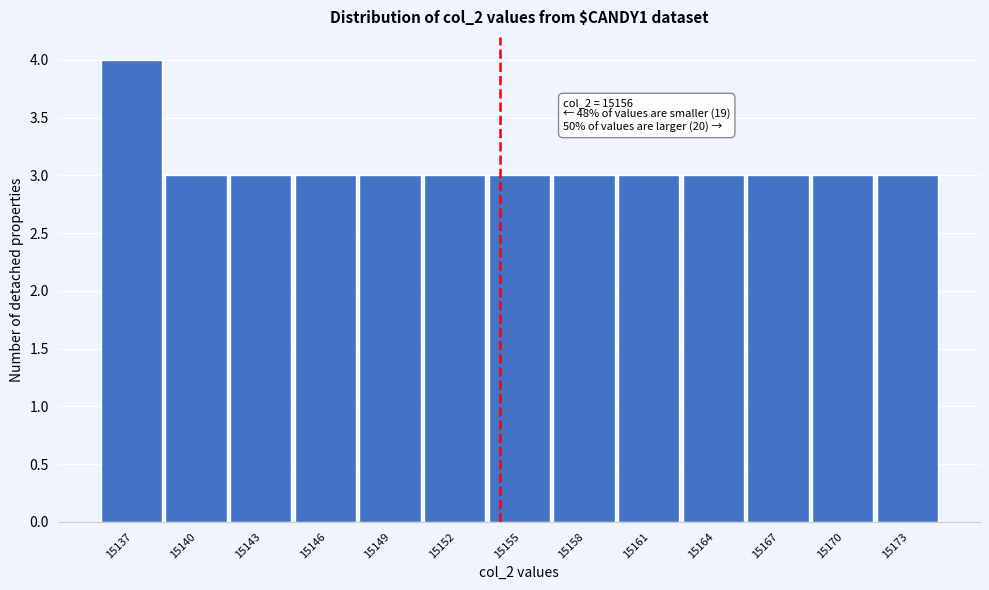

Reading left to right, what are all the values shown in this chart?

15137=4	15140=3	15143=3	15146=3	15149=3	15152=3	15155=3	15158=3	15161=3	15164=3	15167=3	15170=3	15173=3